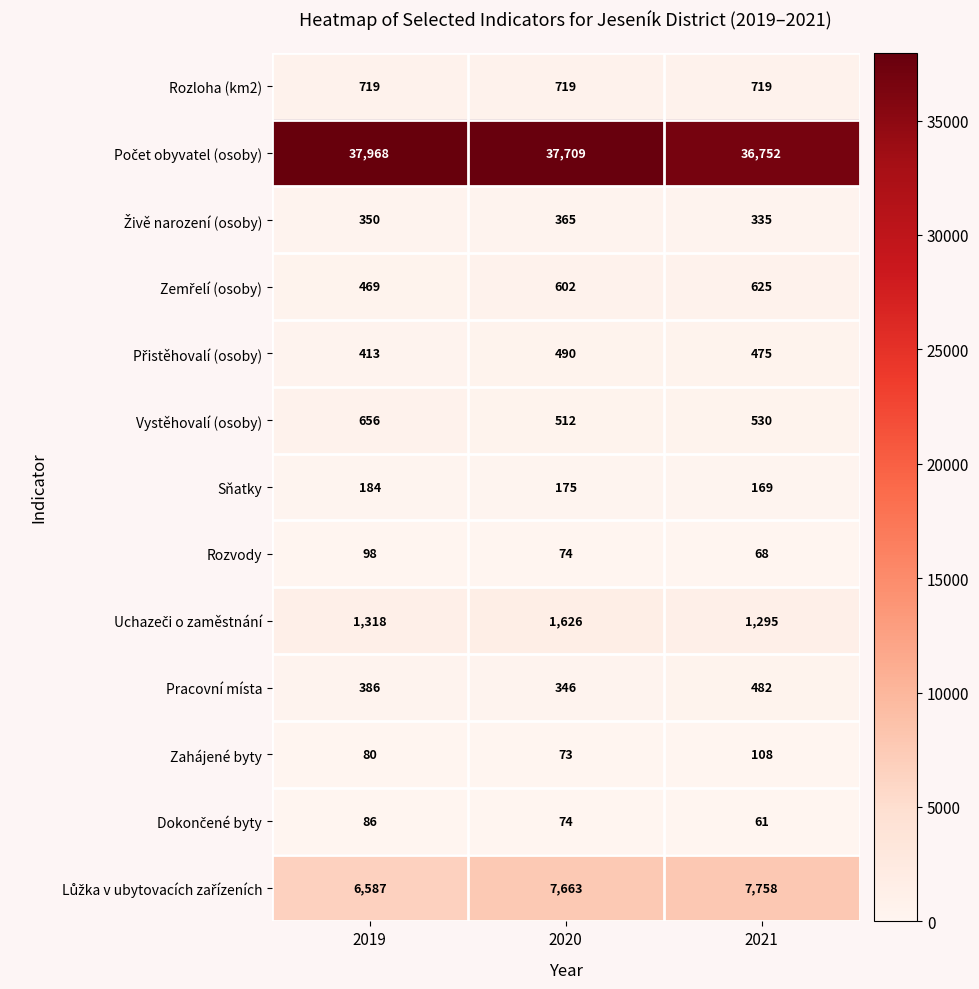

What is the sum of the Zahájené byty values at 2019 and 2020?

153